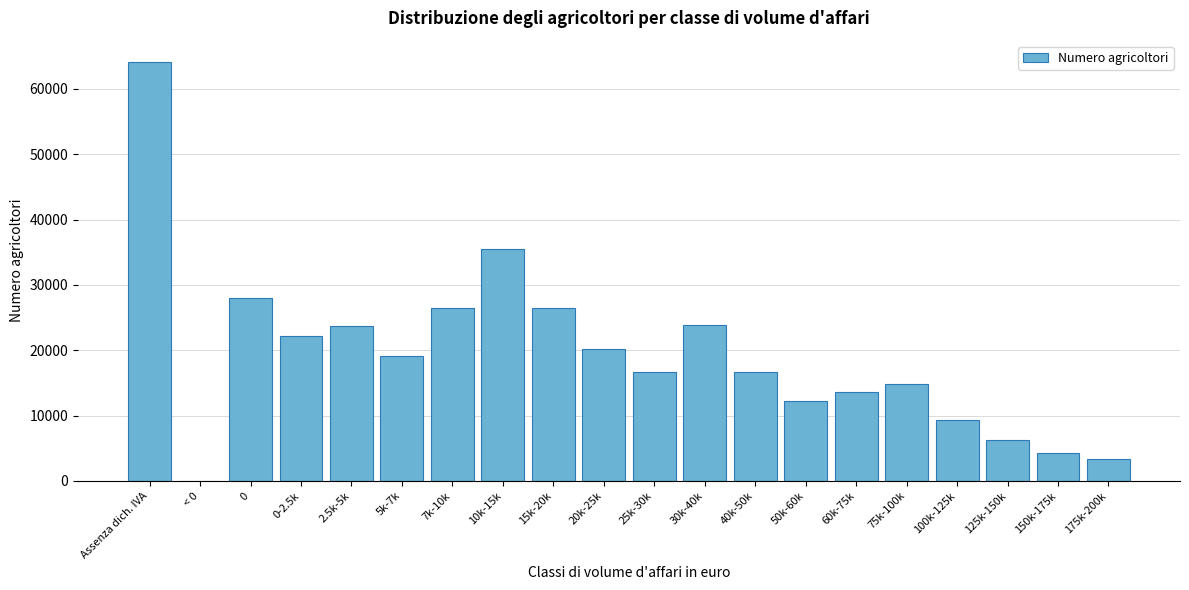

The value at 175k-200k is 3303. True or false?

True